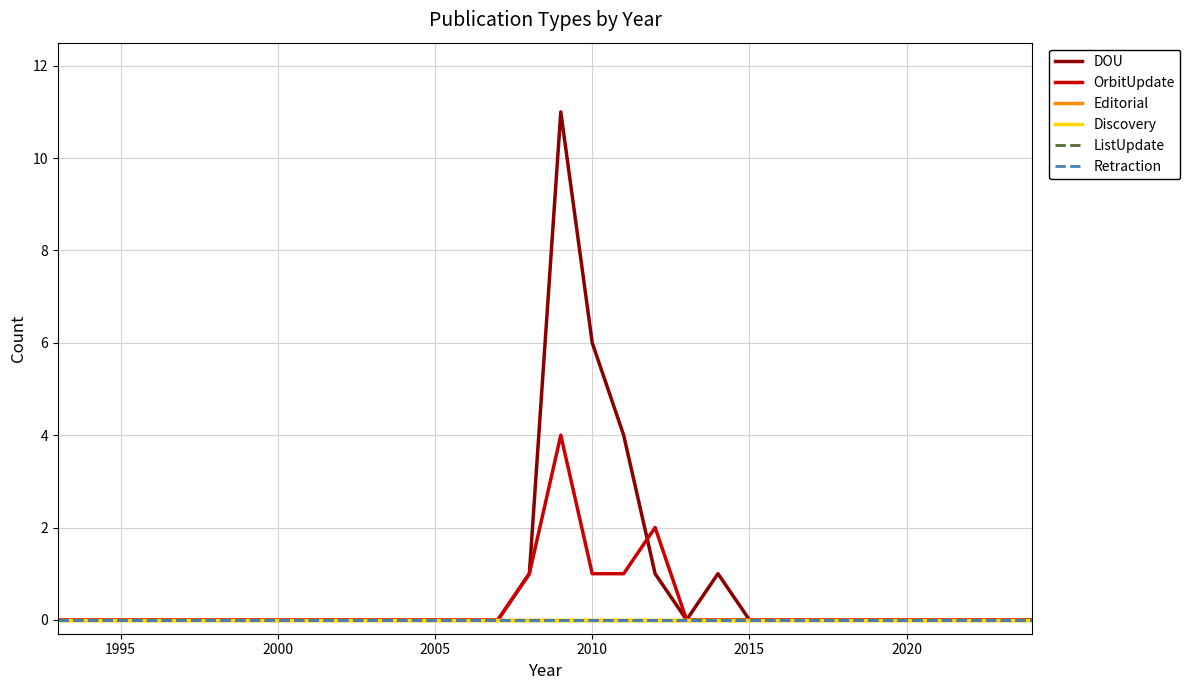

Does the chart display data point markers on the line(s)?

No